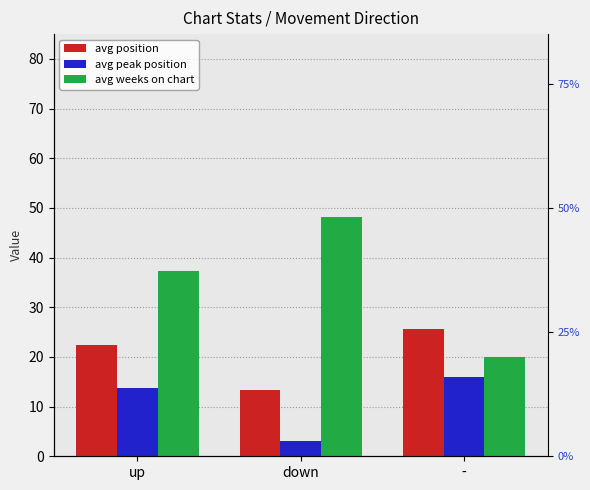

The value of avg position at down is 3.3. True or false?

False